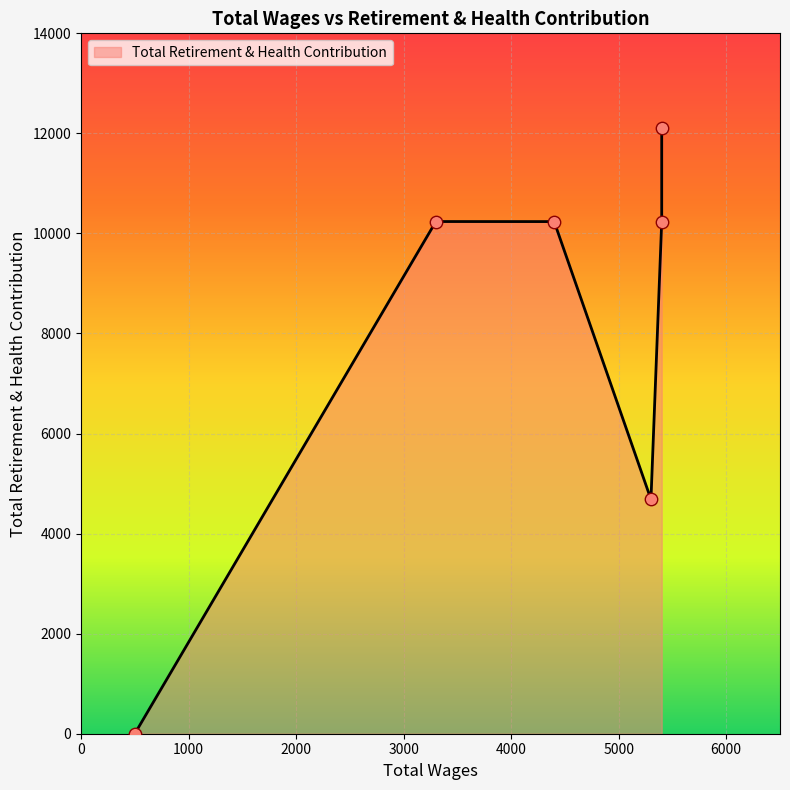

What is the change in value from 5300.0 to 4400.0?

+5553